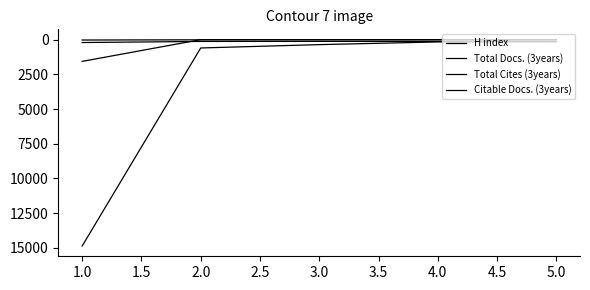

What is the label of the 4th point from the right?

2.0